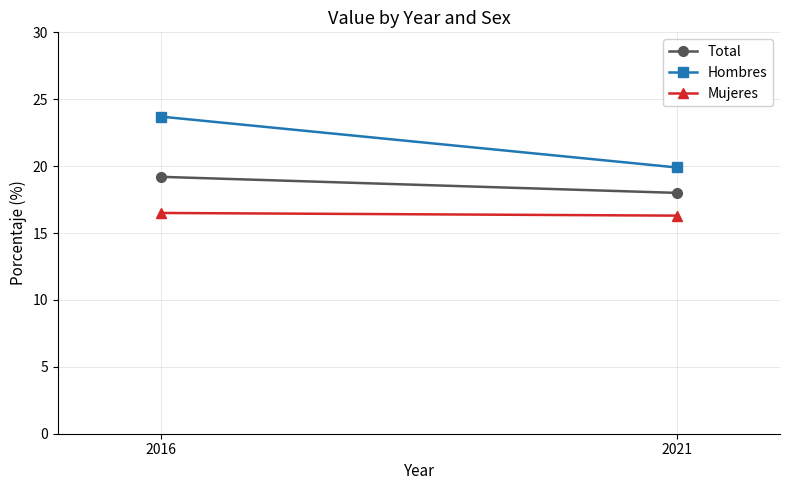

How many data points does each series have?

2